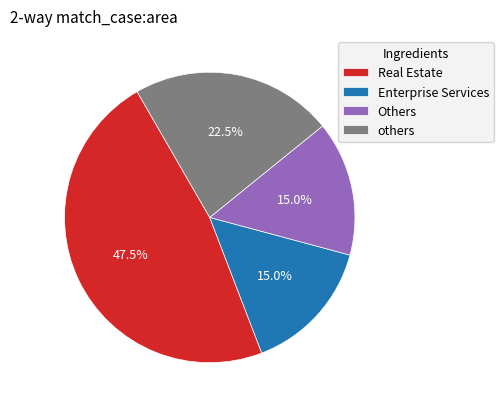

Does any single category account for the majority?

No